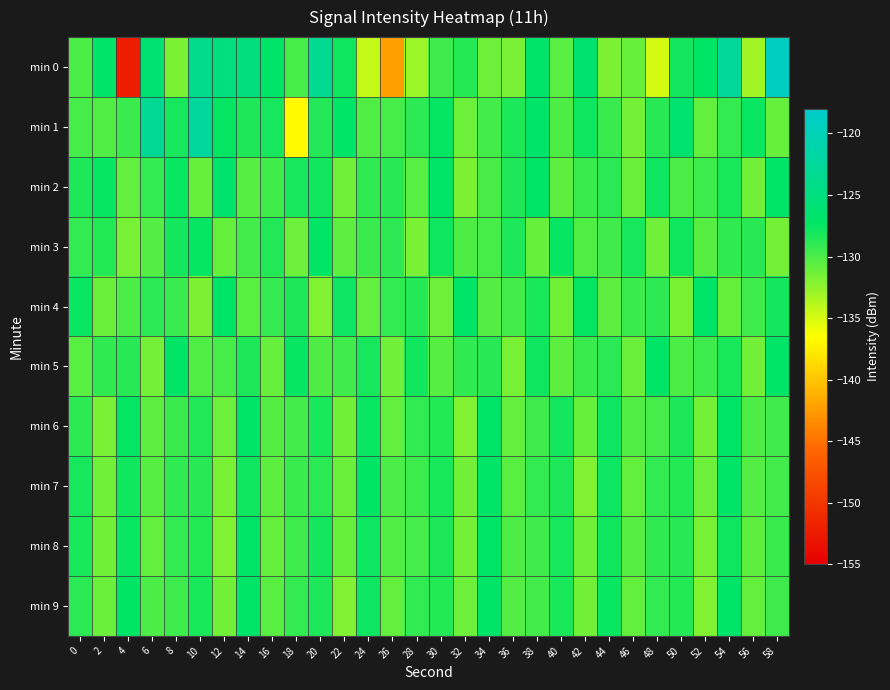

At how many categories does at least one series exceed -123?

3